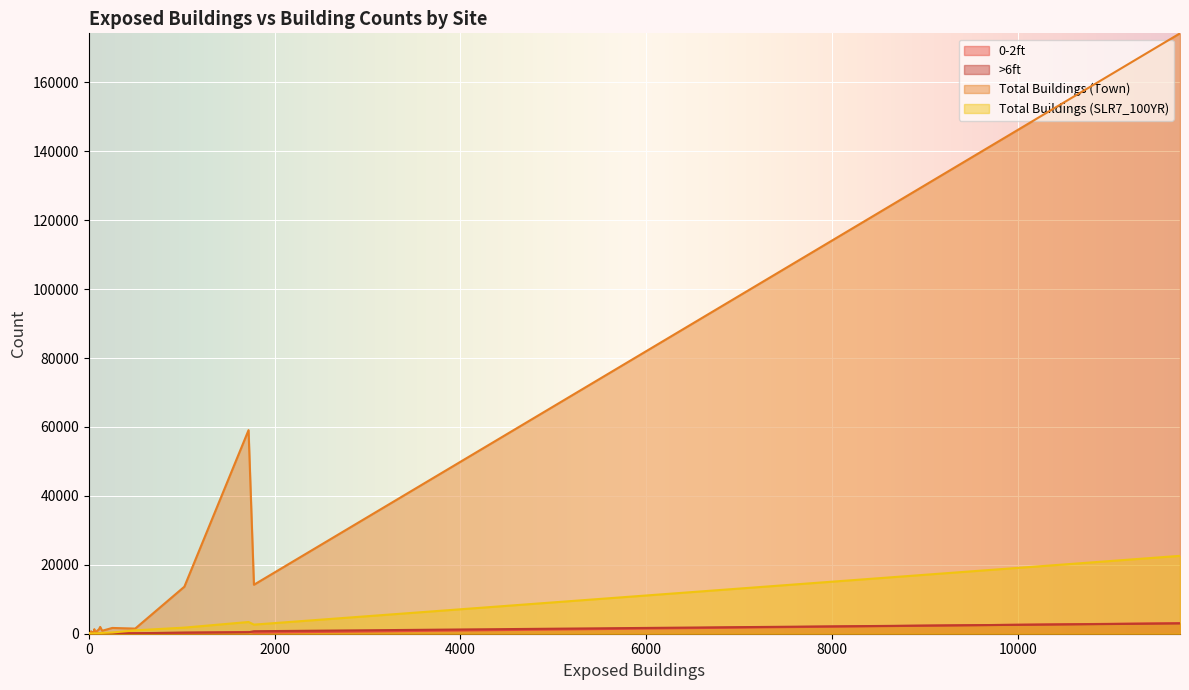

Which series has the largest total across all categories?

Total Buildings (Town)